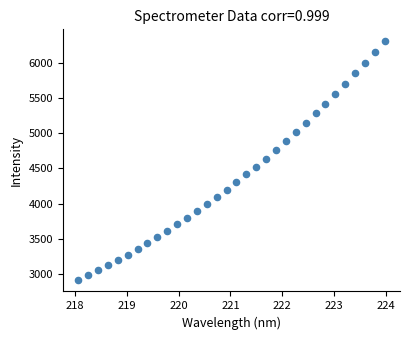

What is the range of Y values (max minus min)?

3375.3